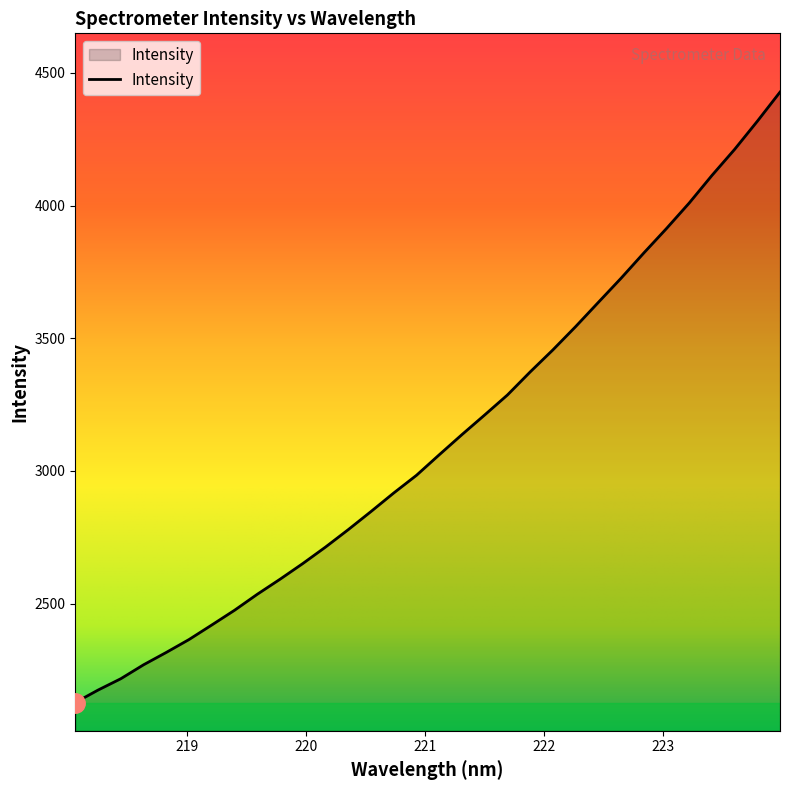

What is the difference between the maximum and minimum values?

2300.3